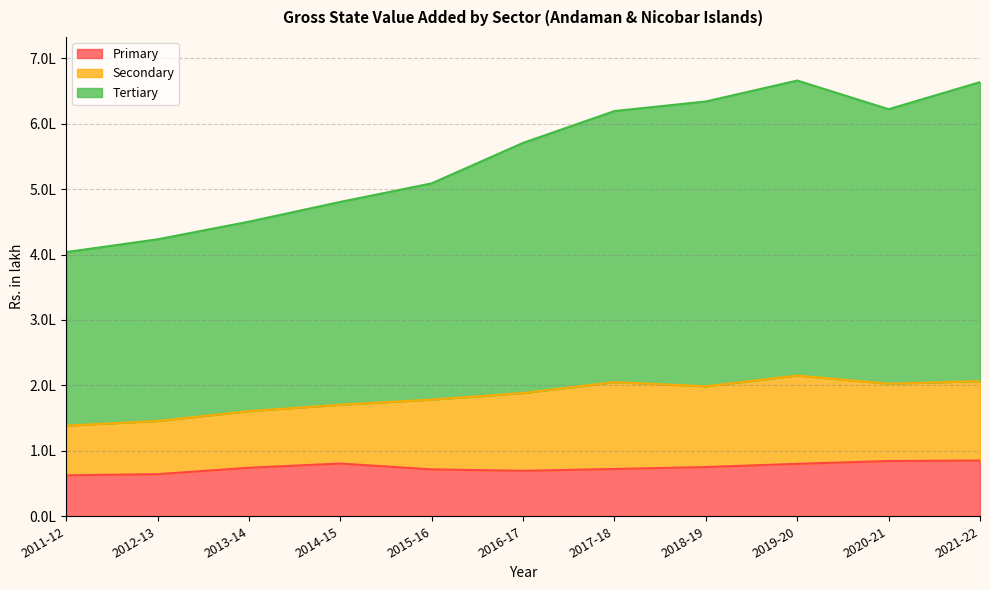

What is the value of the Primary point at the 1st from the left?

62580.4